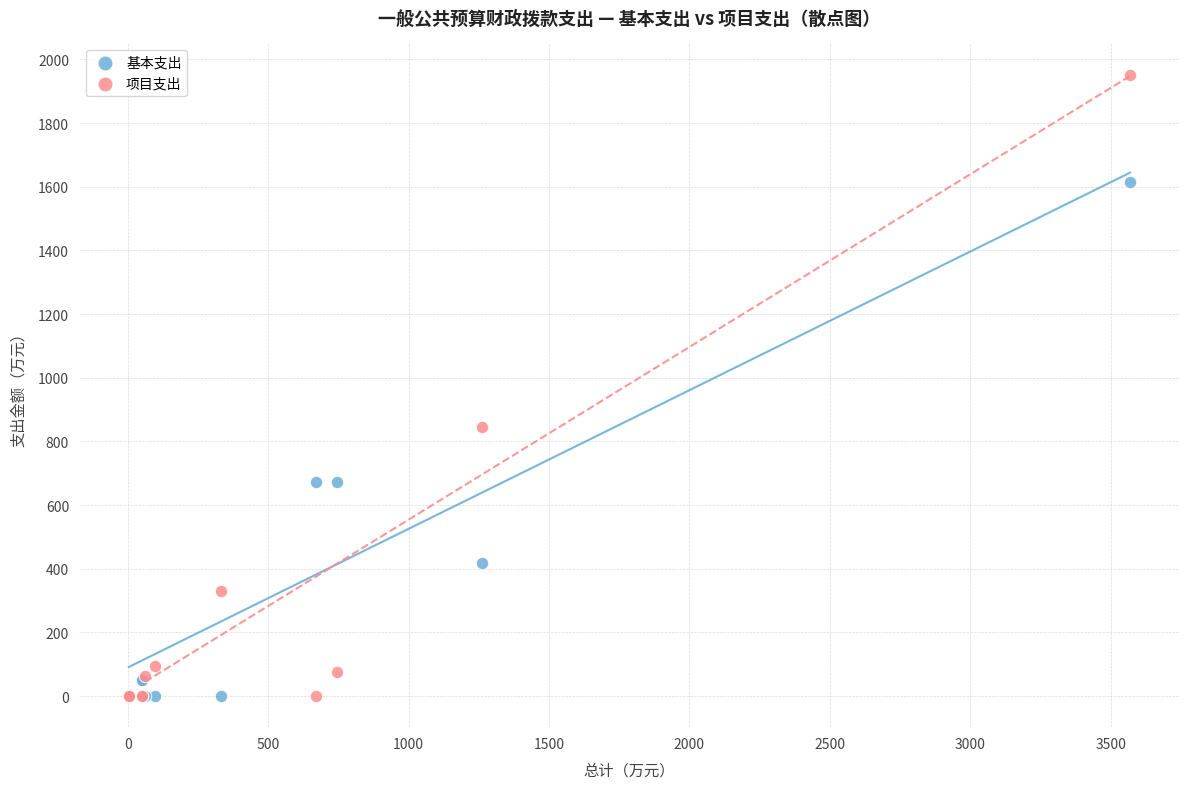

What are all the series names shown in the legend?

基本支出, 项目支出